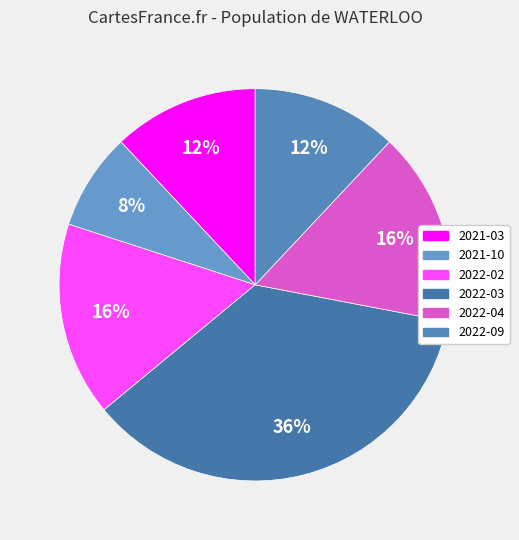

What percentage is NOT represented by 2021-03?

88.0%